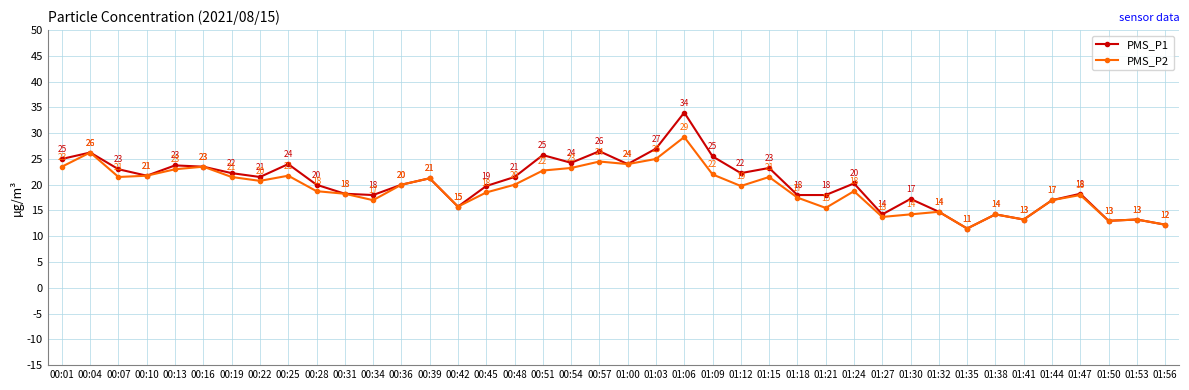

At which label is PMS_P1 closest to 22?

00:10